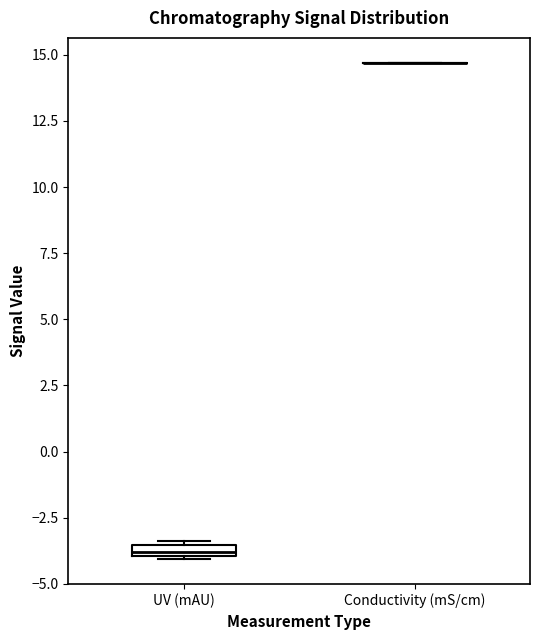

Where is the lower edge of the box for UV (mAU) on the y-axis? The values are not printed on the chart, so give them approximately, as read against the axis.

-4.0